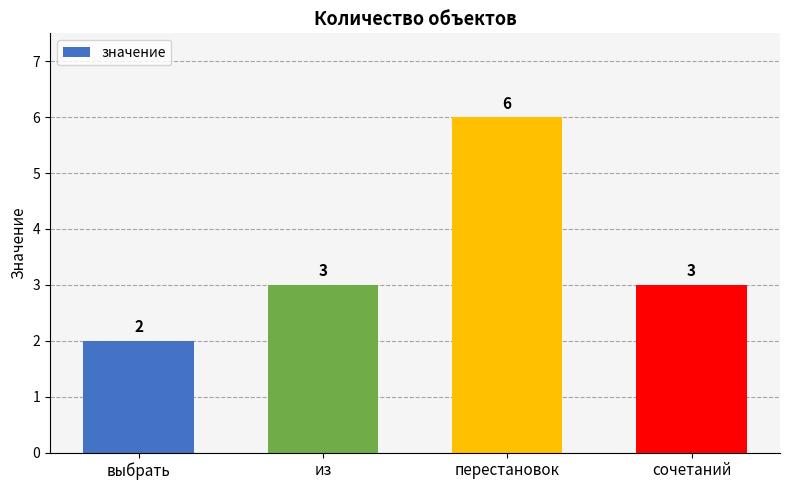

What is the label of the 1st bar from the left?

выбрать